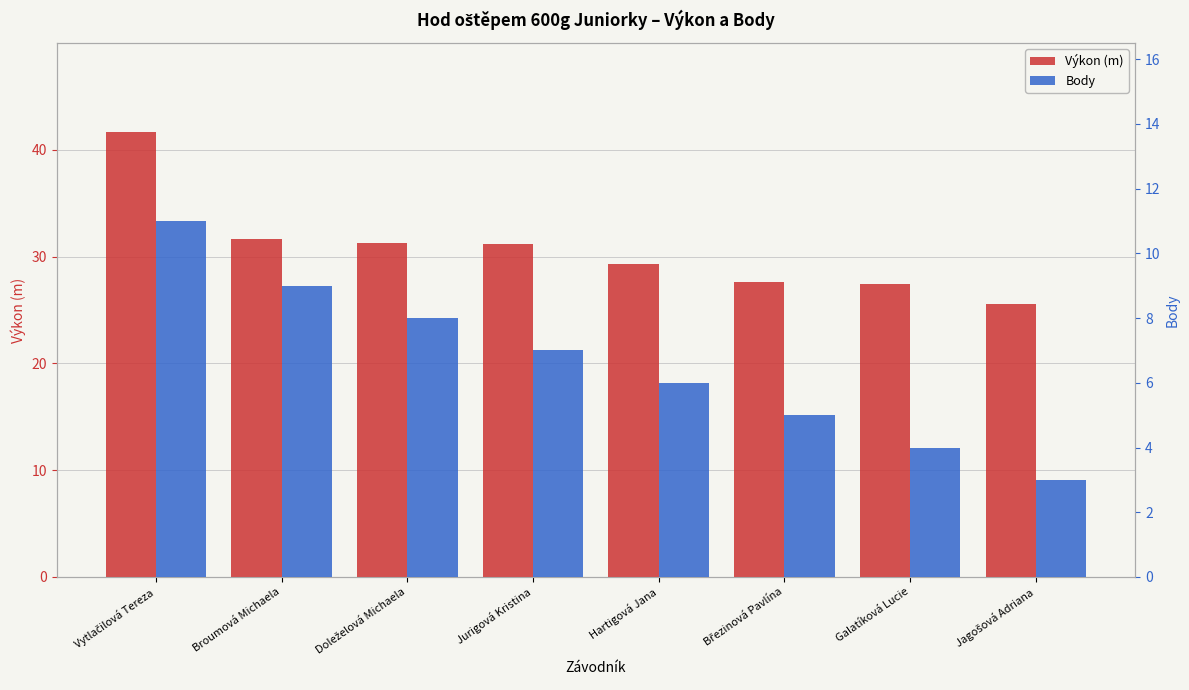

Reading left to right, list all the values displayed in this chart.

Výkon (m): 41.7	31.7	31.2	31.2	29.3	27.6	27.5	25.5
Body: 11.0	9.0	8.0	7.0	6.0	5.0	4.0	3.0